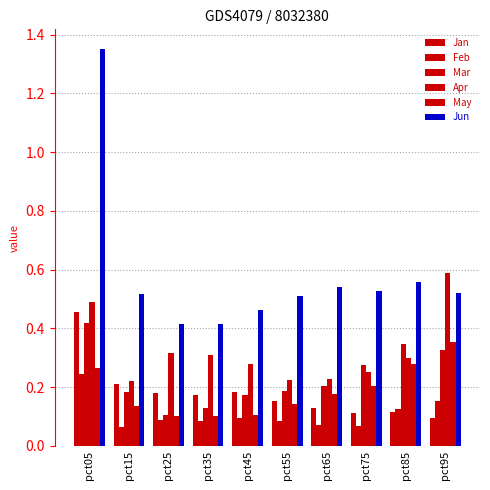

What is the difference between the Mar values at pct75 and pct95?

0.1